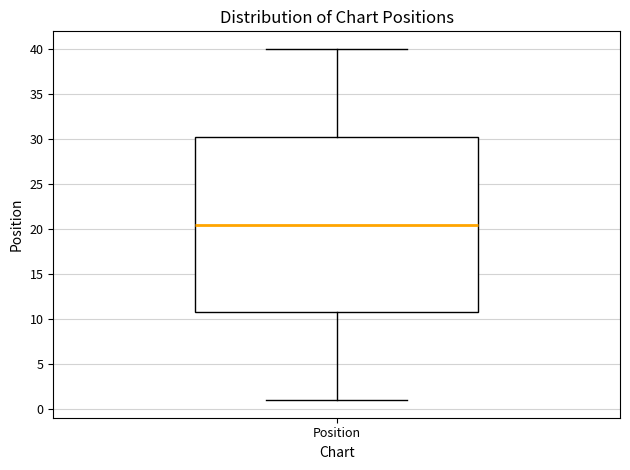

Transcribe this box plot: give where the median line is, the range the box spans, and where the two whiskers end, as read against the y-axis. The values are not printed on the chart, so give them approximately, as read against the axis.

median 20.5, box 11.0 to 30.5, whiskers 1.0 to 40.0